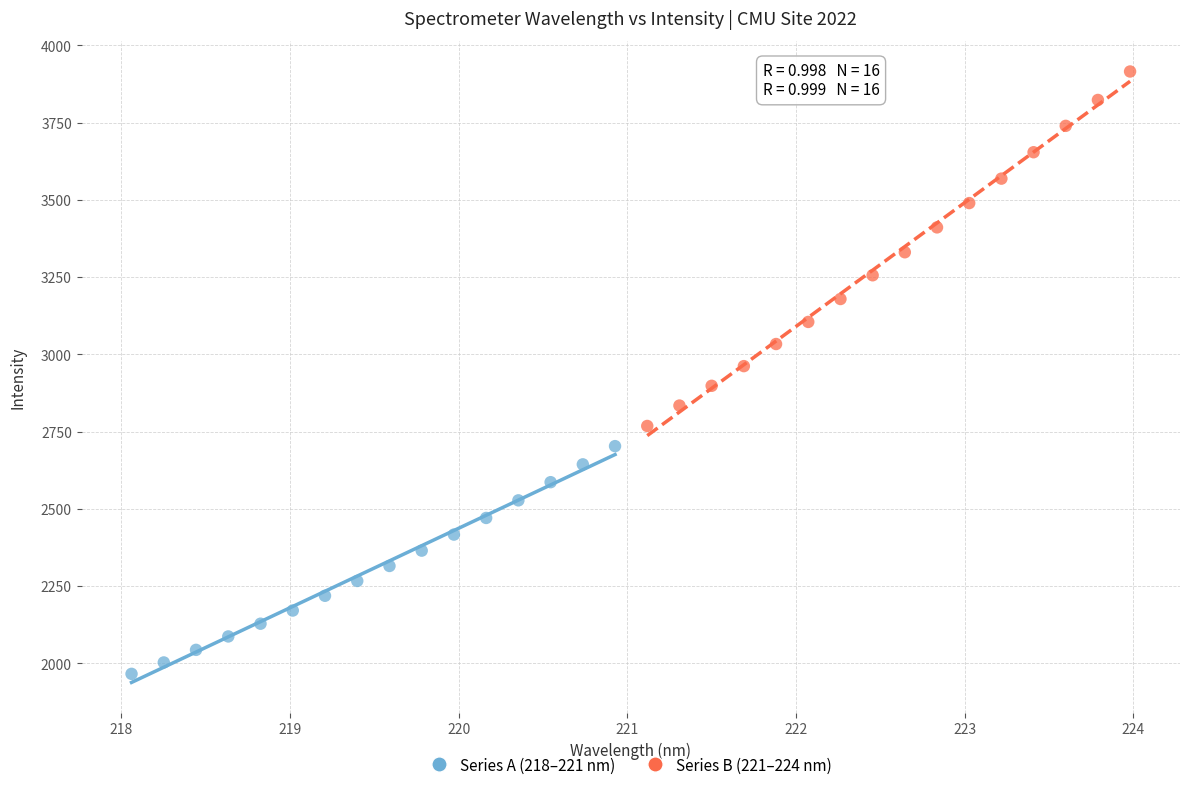

Which series contains the lowest Y value?

Series A (218–221 nm)